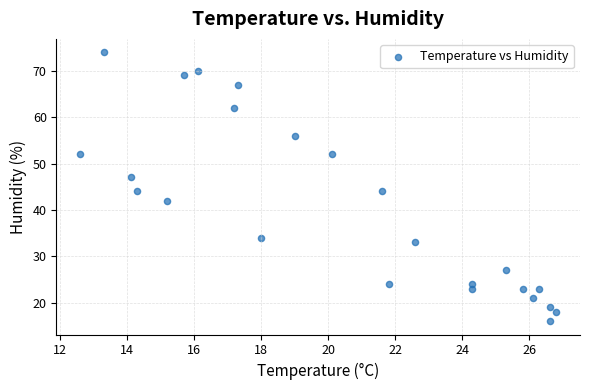

What is the range of Y values (max minus min)?

58